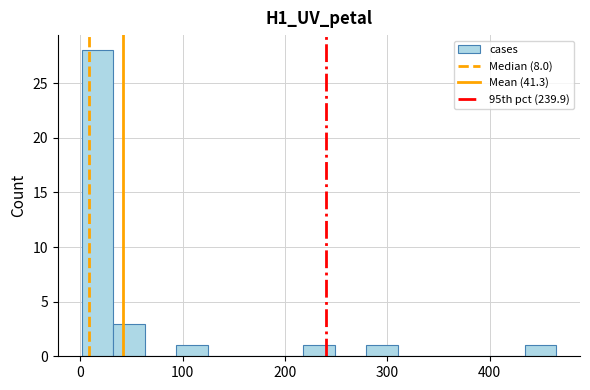

Around what value on the x-axis is the tallest bar? Give the approximate position of its centre, as read against the axis.

20